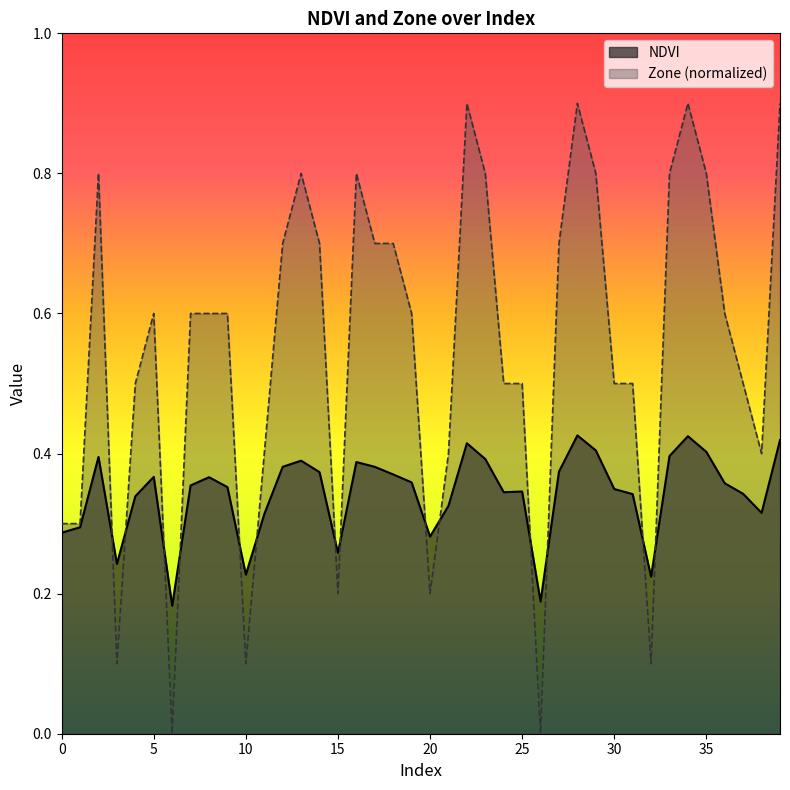

How many categories are shown in the chart?

40